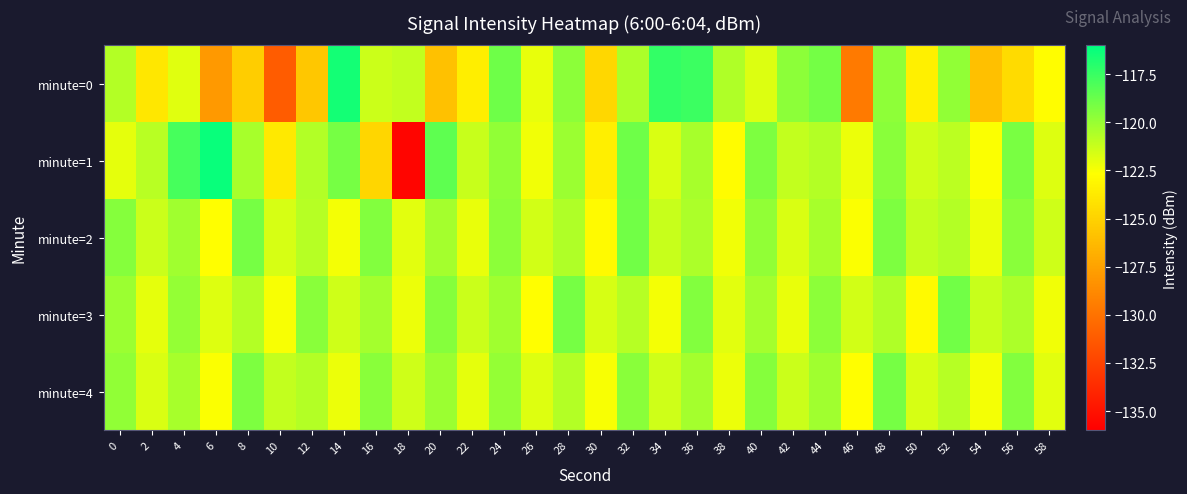

Rank the series by their maximum value, from lowest to highest.

minute=4, minute=2, minute=3, minute=0, minute=1